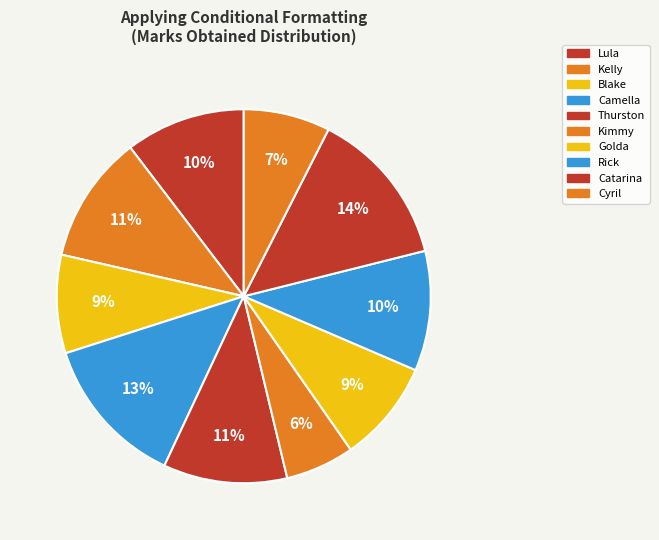

Count the number of slices in the pie.

10